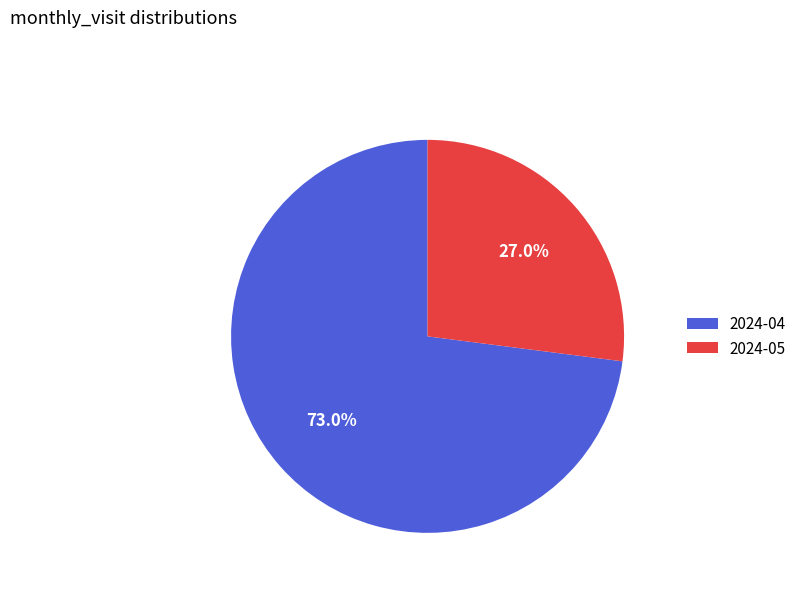

To the nearest percent, what is the combined percentage of 2024-05 and 2024-04?

100%